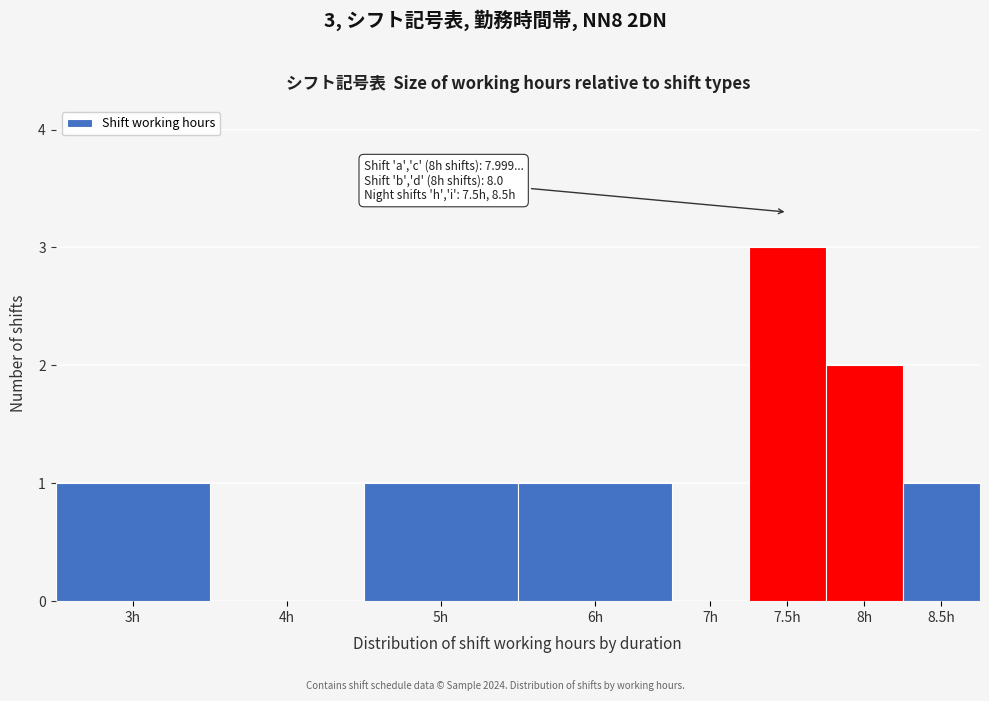

Reading right to left, what are all the values shown in this chart?

8.5h=1	8h=2	7.5h=3	7h=0	6h=1	5h=1	4h=0	3h=1